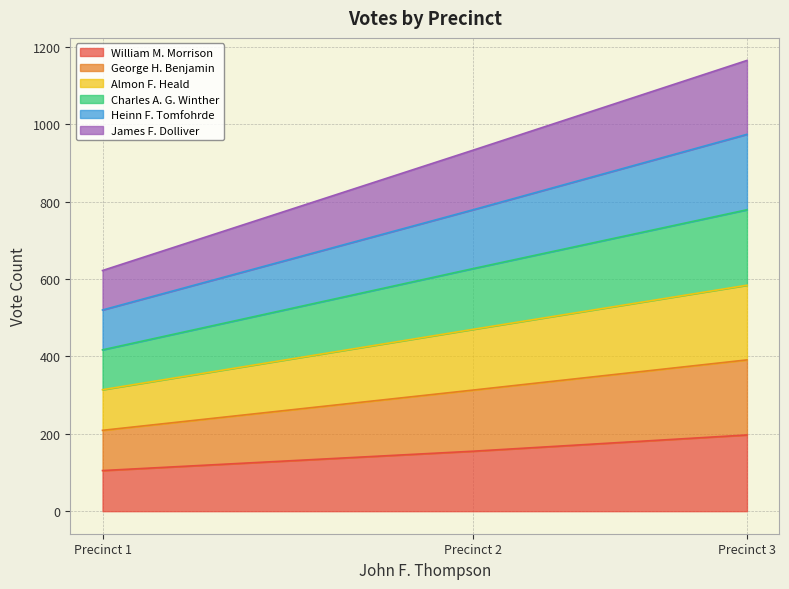

What is the smallest value displayed?

105